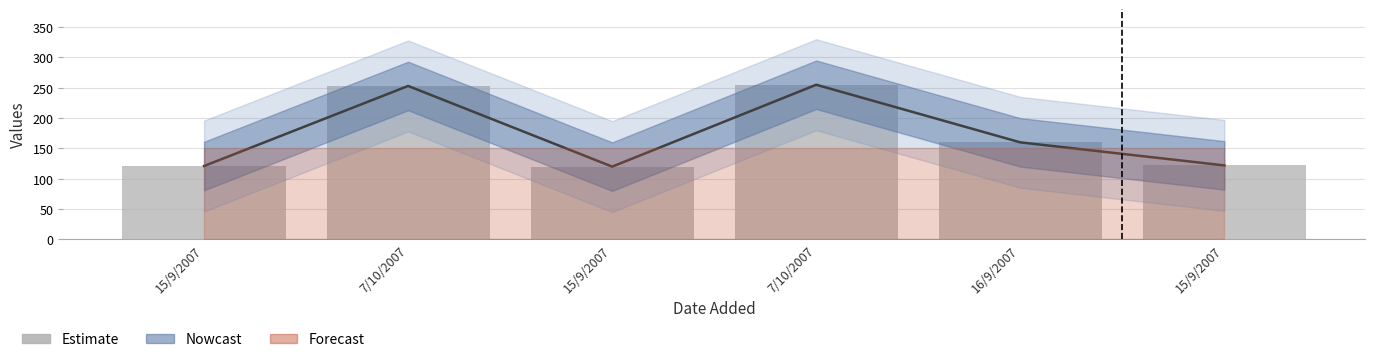

What is the difference between the maximum and second lowest values?

134